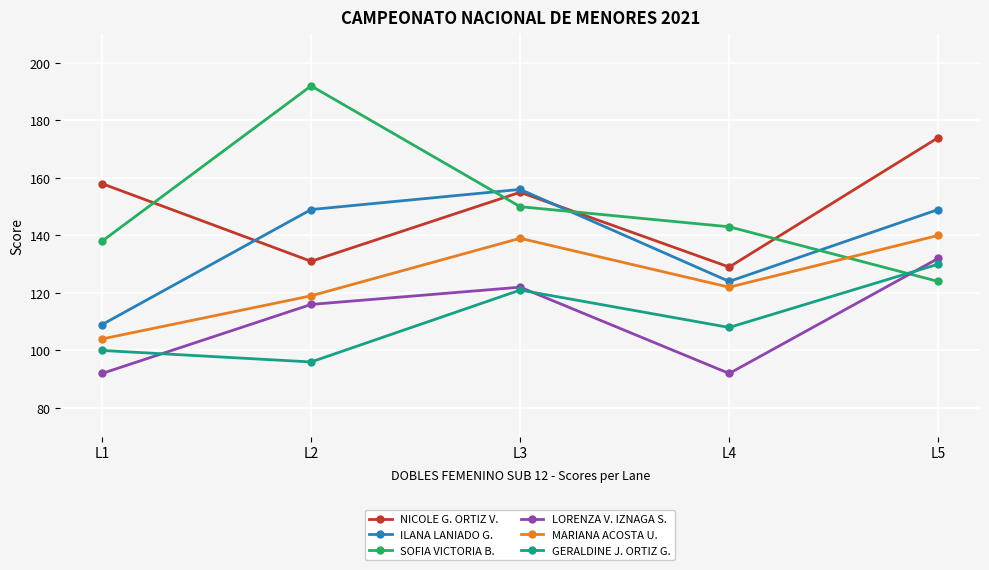

What is the value of the SOFIA VICTORIA B. point at the 5th from the left?

124